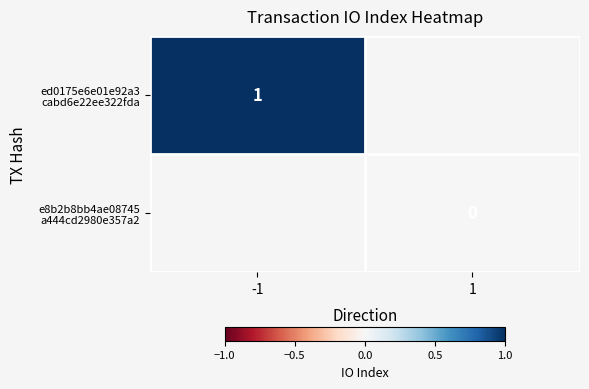

Rank the series at 1 from highest to lowest value.

ed0175e6e01e92a3 cabd6e22ee322fda, e8b2b8bb4ae08745 a444cd2980e357a2